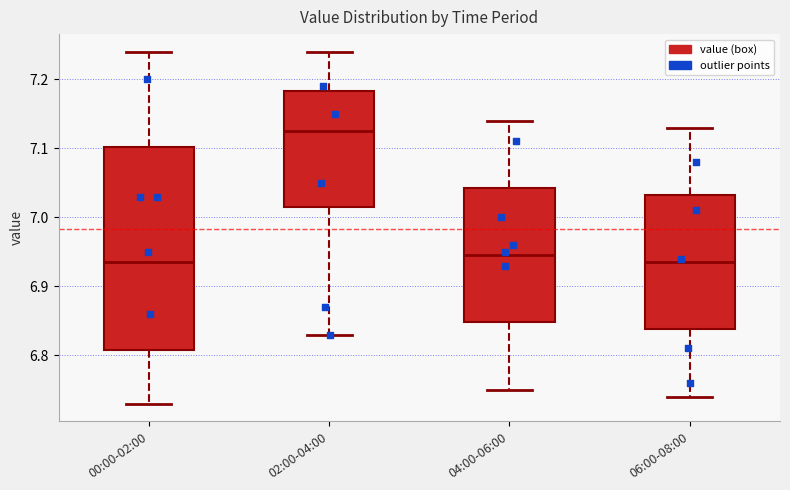

Reading left to right, transcribe this box plot: for each box, give where its median line is, the range the box spans, and where its two whiskers end, as read against the y-axis. The values are not printed on the chart, so give them approximately, as read against the axis.

00:00-02:00: median 6.94, box 6.81 to 7.10, whiskers 6.73 to 7.24
02:00-04:00: median 7.13, box 7.02 to 7.18, whiskers 6.83 to 7.24
04:00-06:00: median 6.95, box 6.85 to 7.04, whiskers 6.75 to 7.14
06:00-08:00: median 6.94, box 6.84 to 7.03, whiskers 6.74 to 7.13